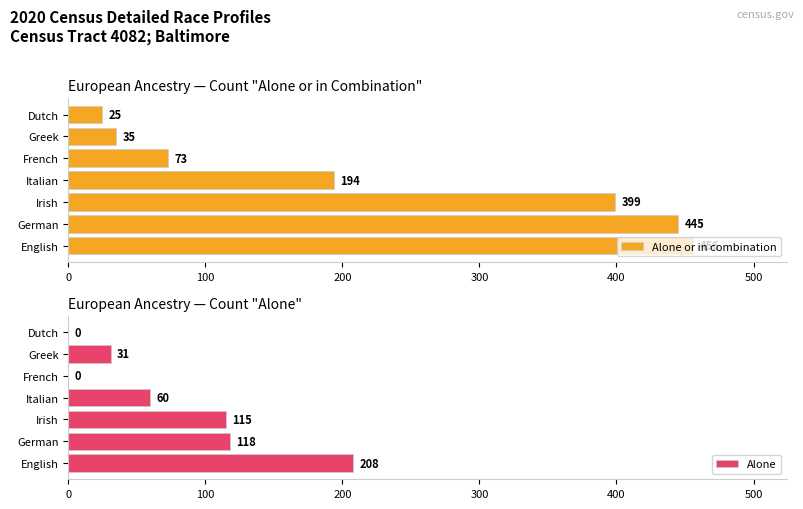

What is the maximum value for Alone or in combination?

456